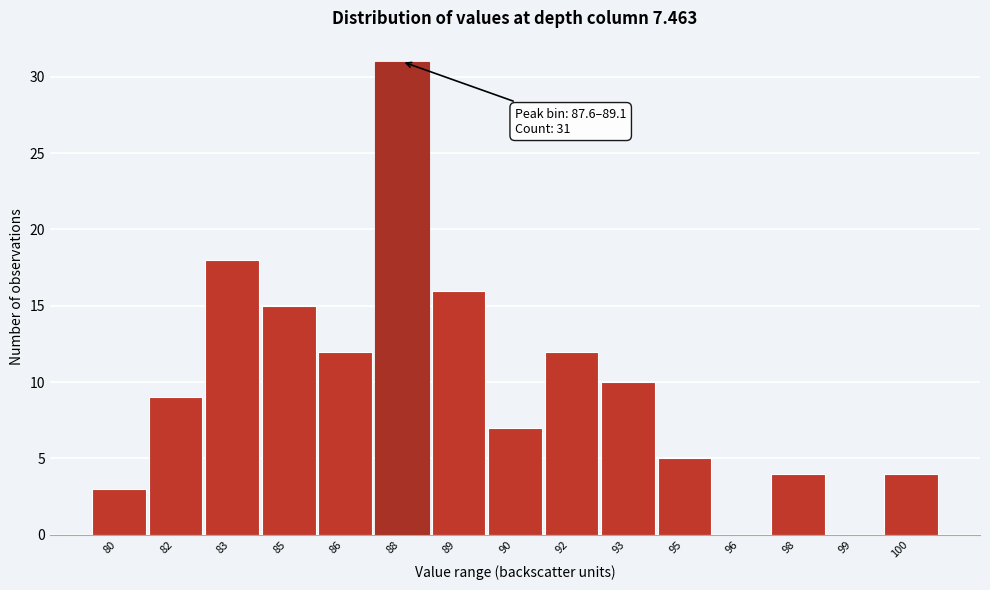

Reading left to right, transcribe all the data shown in this chart.

80=3	82=9	83=18	85=15	86=12	88=31	89=16	90=7	92=12	93=10	95=5	96=0	98=4	99=0	100=4